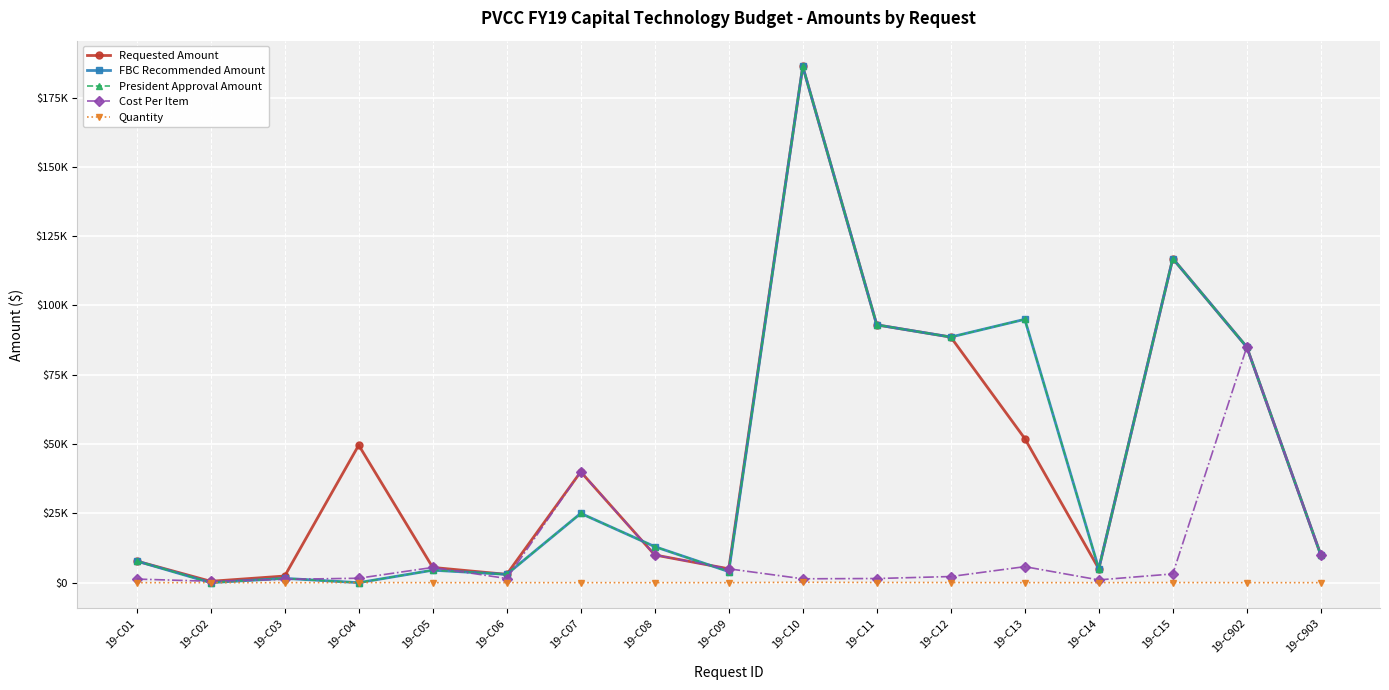

Rank the categories by Cost Per Item value from lowest to highest.

19-C02, 19-C14, 19-C03, 19-C01, 19-C10, 19-C06, 19-C11, 19-C04, 19-C12, 19-C15, 19-C09, 19-C05, 19-C13, 19-C08, 19-C903, 19-C07, 19-C902